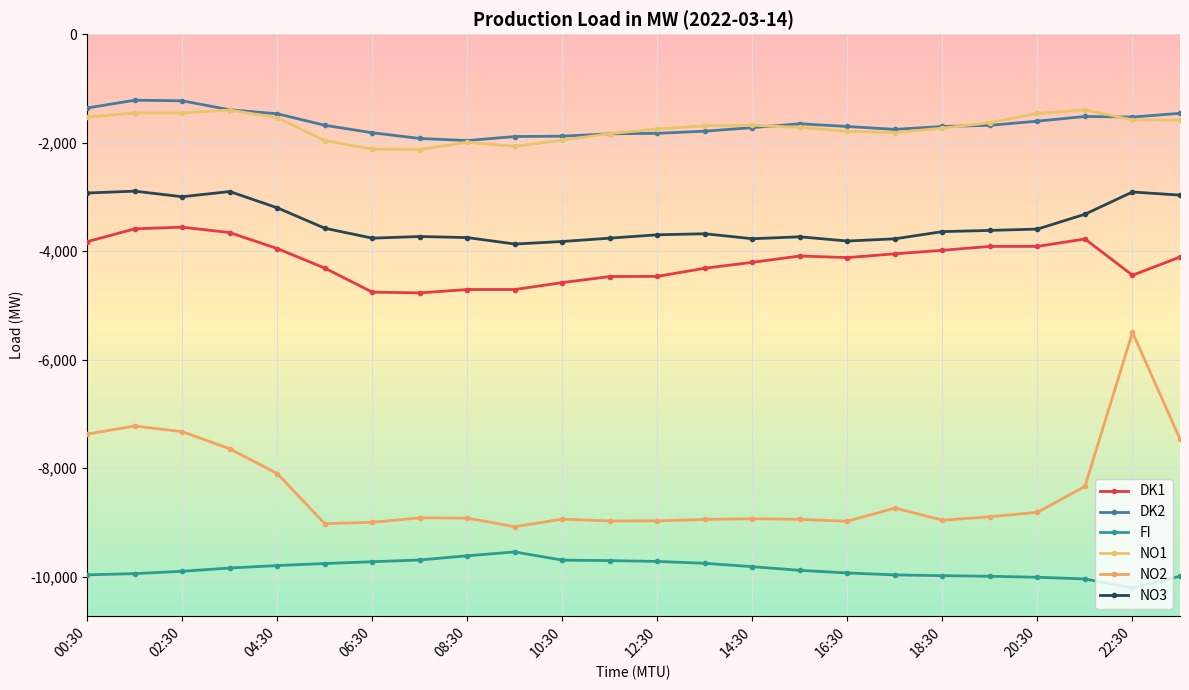

Does the chart display data point markers on the line(s)?

Yes